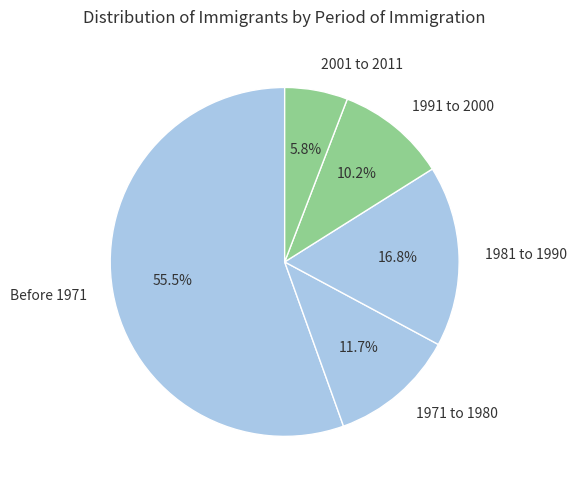

Which has a higher value, 1971 to 1980 or 1981 to 1990?

1981 to 1990